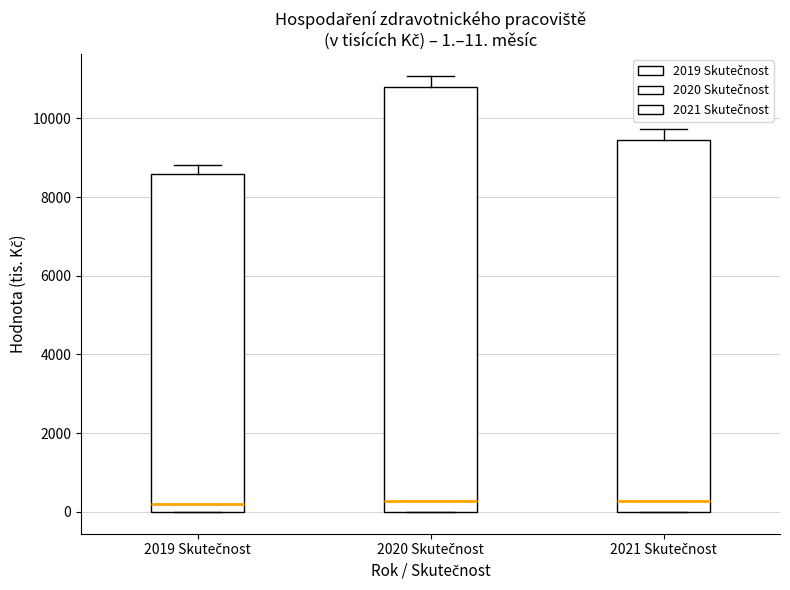

Comparing the boxes themselves (not the whiskers), which one is the tallest?

2020 Skutečnost